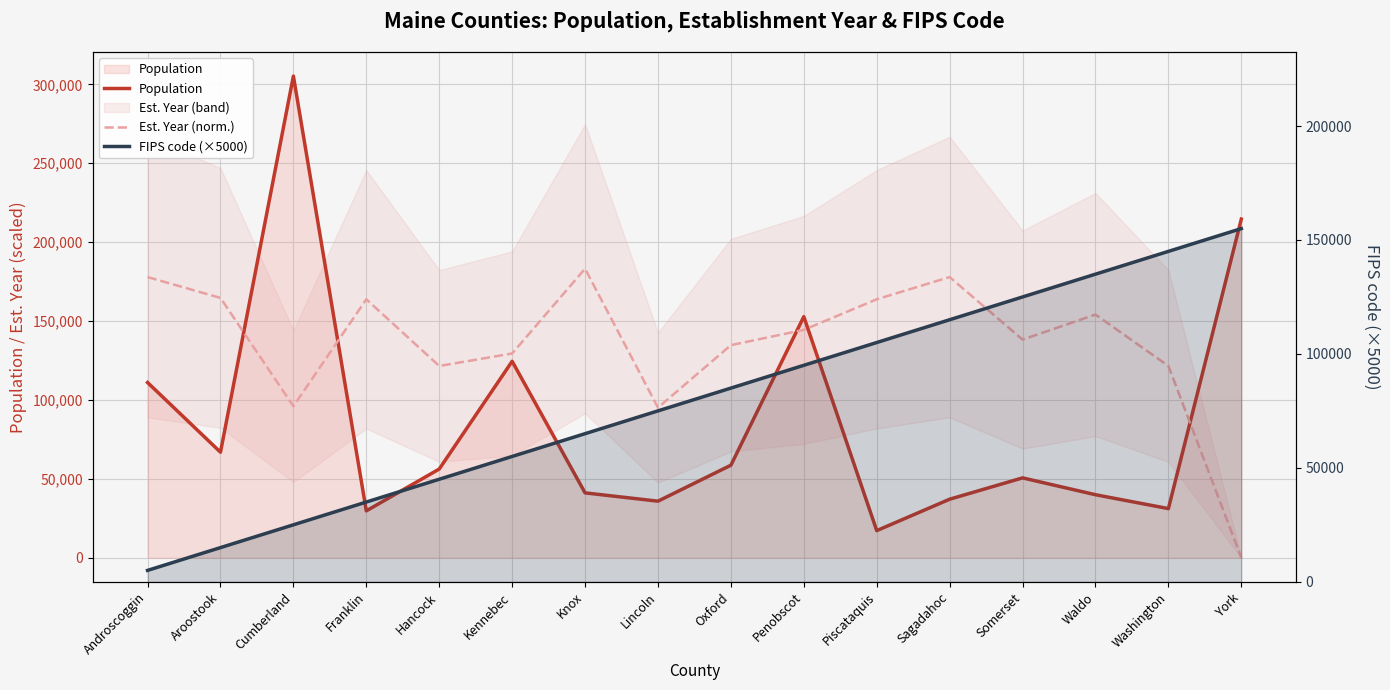

How many interior local valleys does the Est. Year (norm.) series have?

4